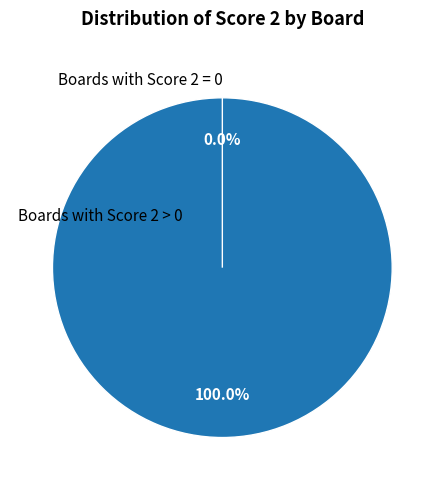

What percentage do 2 and 1 together represent?

100.0%